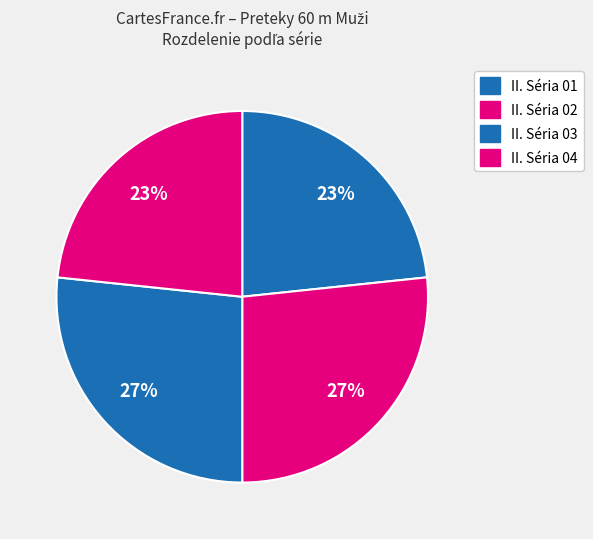

How many slices are in this pie chart?

4